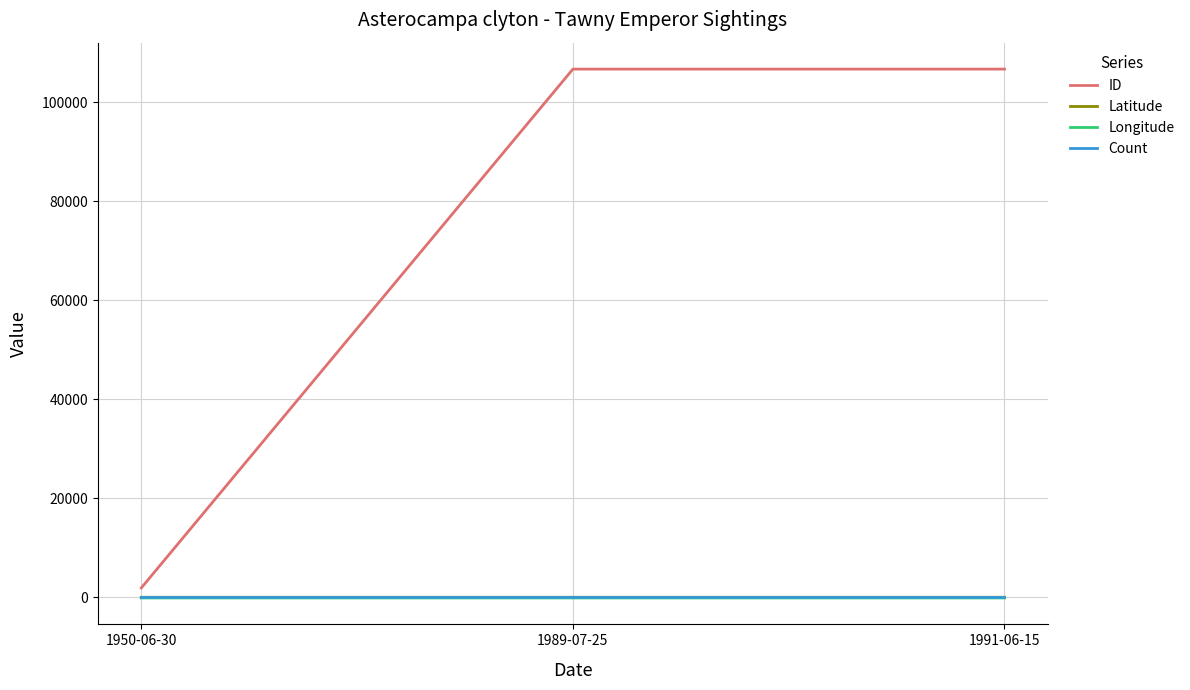

How many Latitude values are between 42 and 43?

3